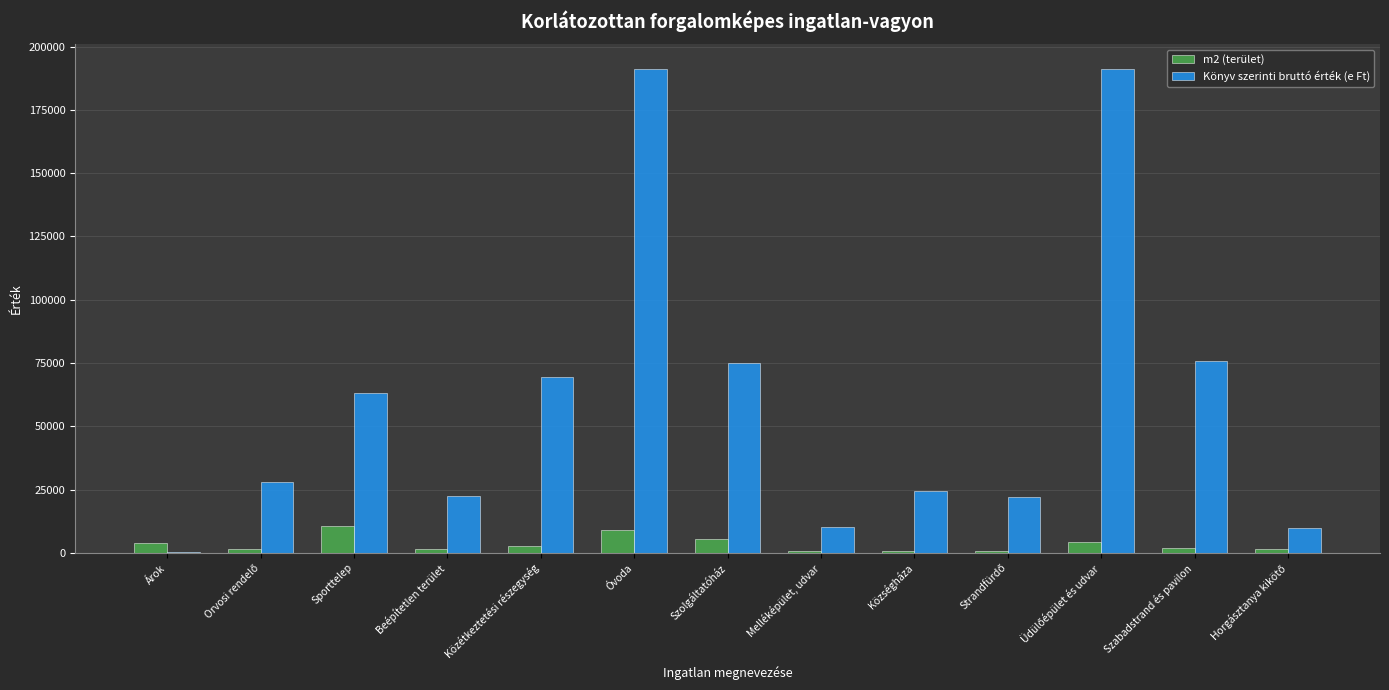

Are the bars grouped side by side (vs. stacked)?

Yes